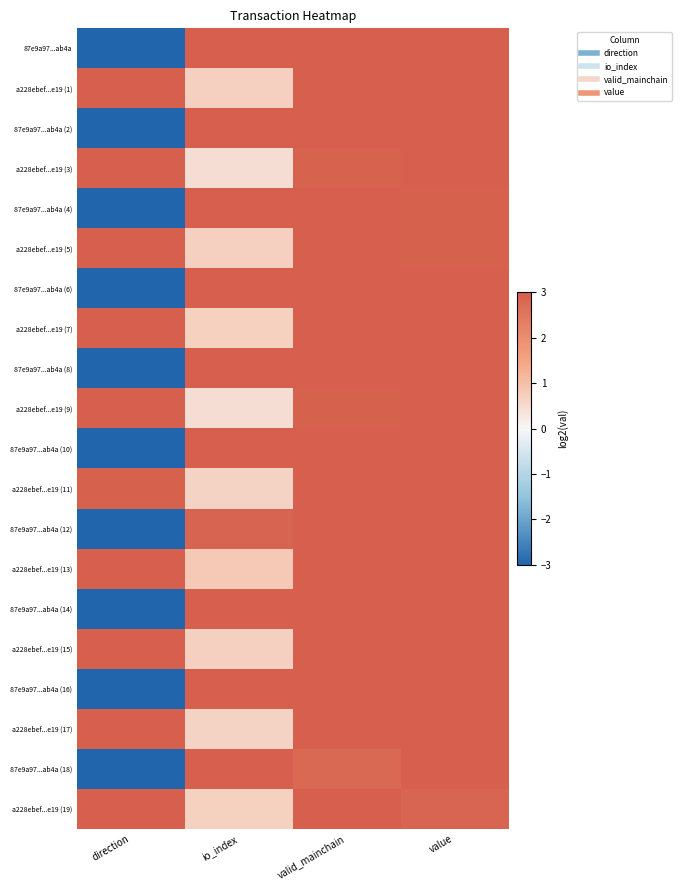

What is the spread (max minus min) of values at direction?

6.0